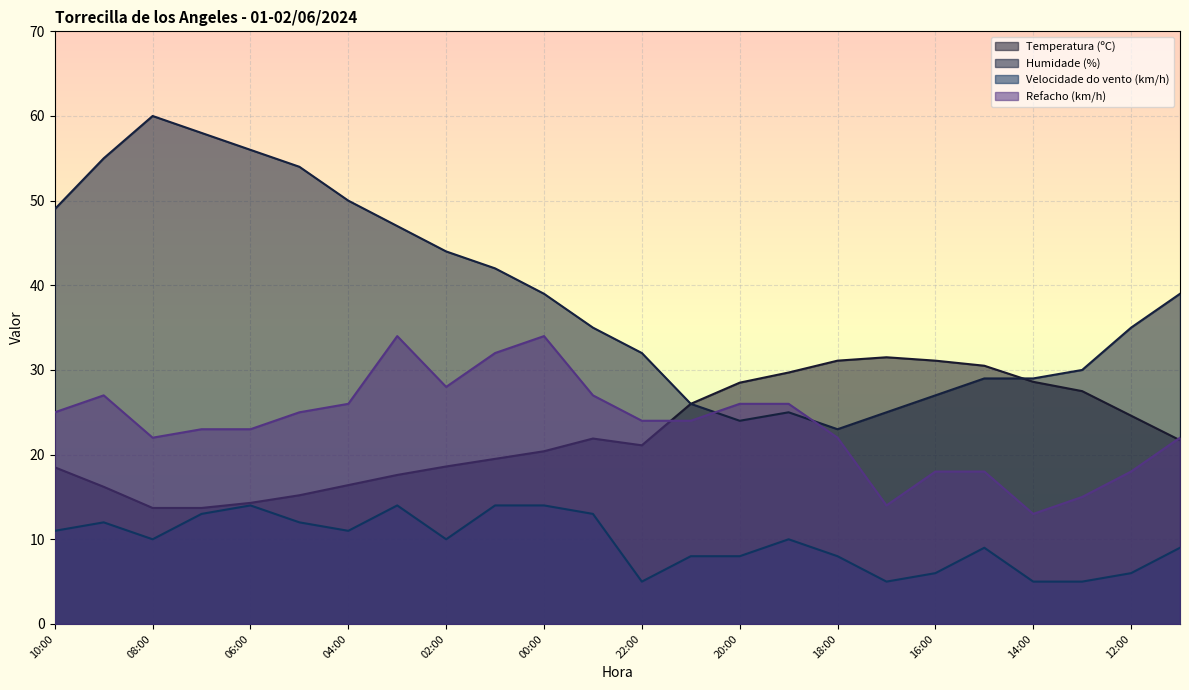

Where is the first local maximum for Refacho (km/h)?

09:00